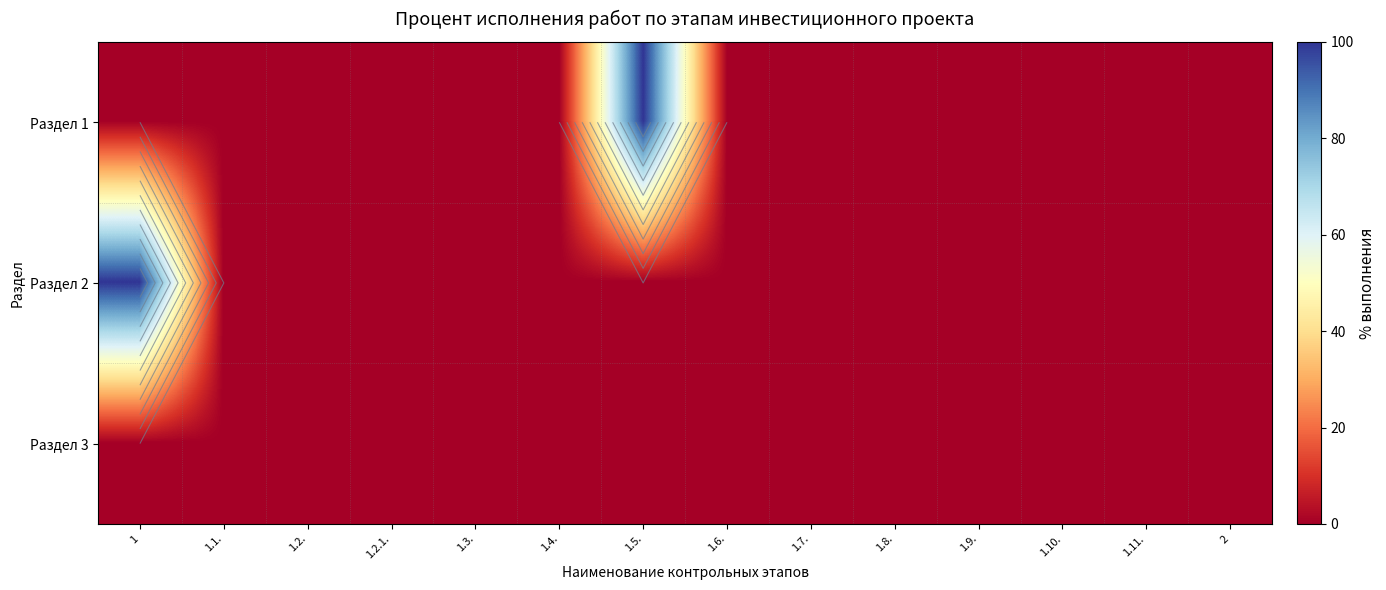

Count the number of categories in the chart.

14